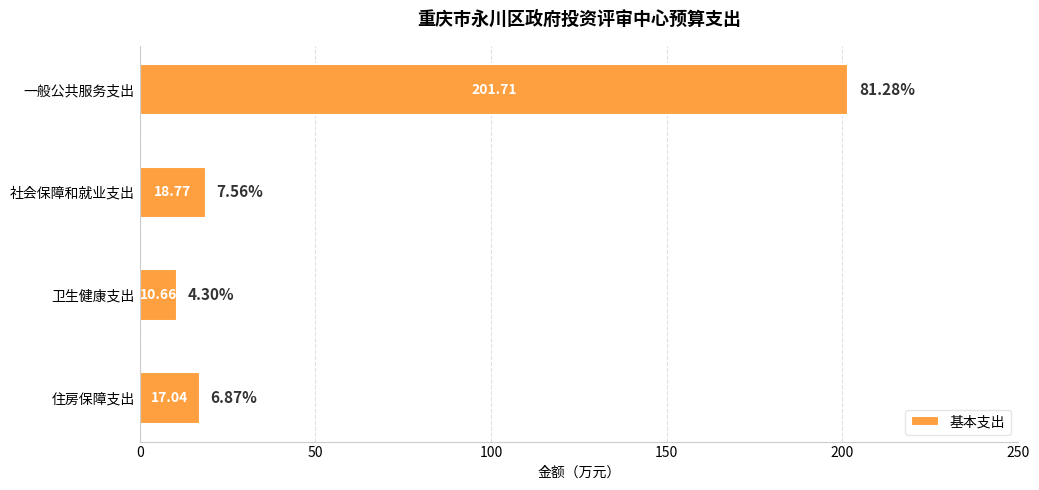

Rank the categories by value from lowest to highest.

卫生健康支出, 住房保障支出, 社会保障和就业支出, 一般公共服务支出